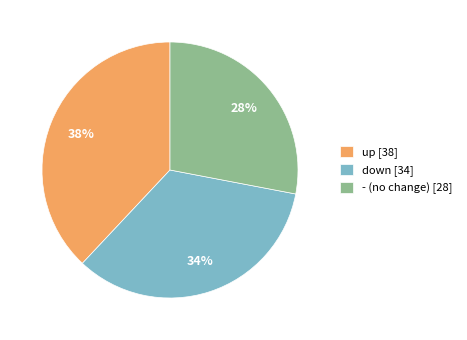

Is it true that down is 34% of the pie?

True